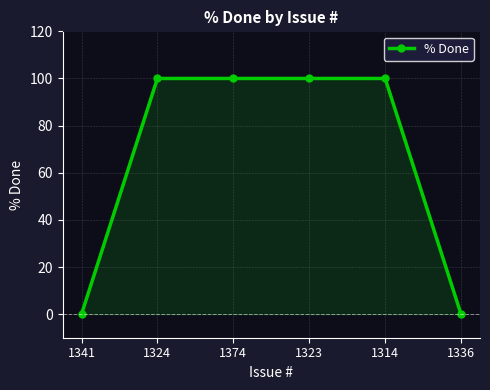

What is the average value?

67